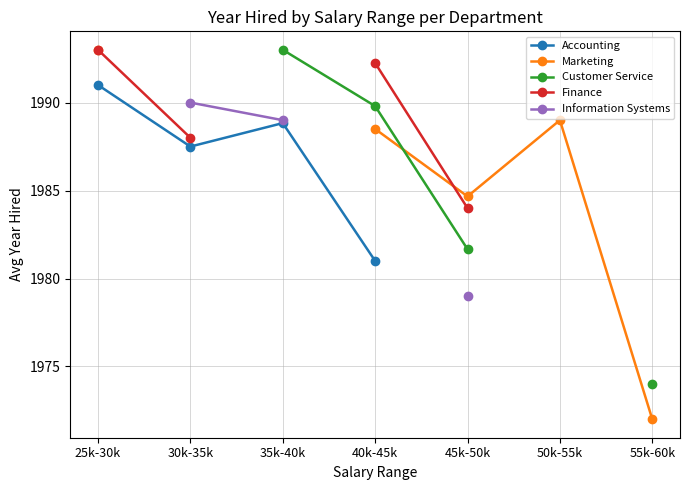

What is the label of the 6th point from the left?

50k-55k